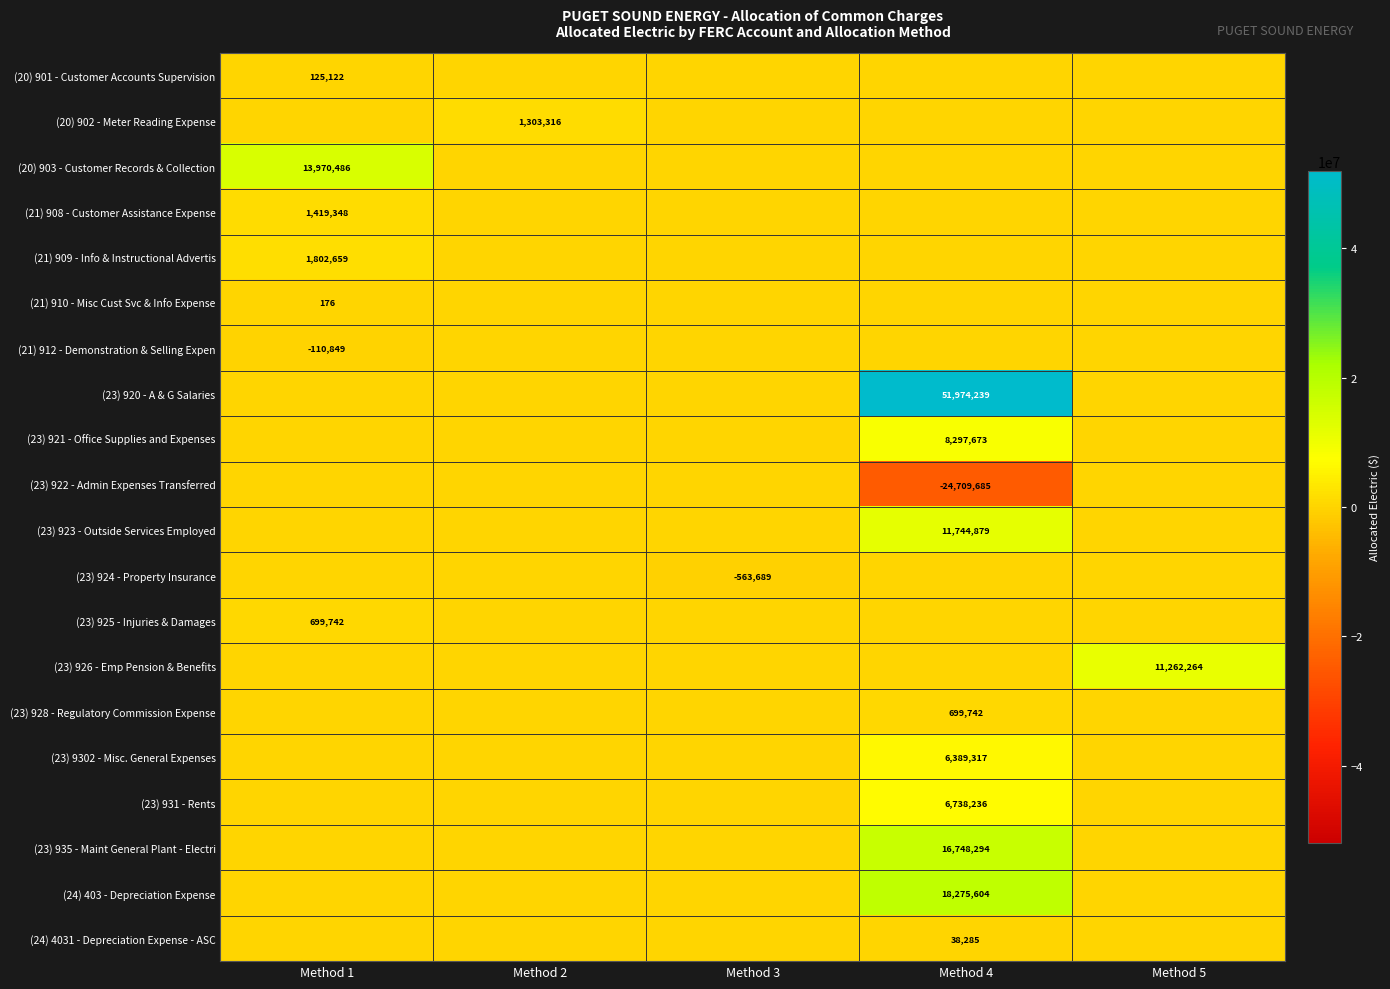

What is the total value across all series at Method 2?

1303315.6